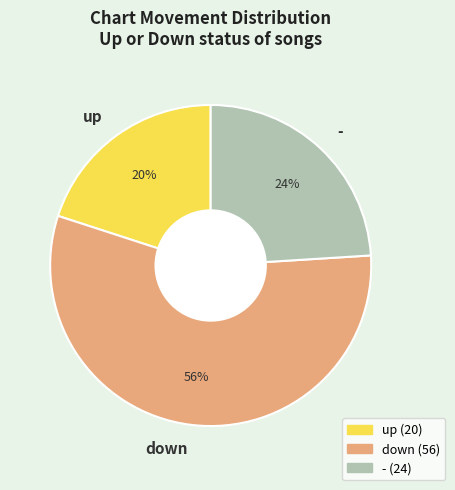

To the nearest percent, what is the combined percentage of down and -?

80%